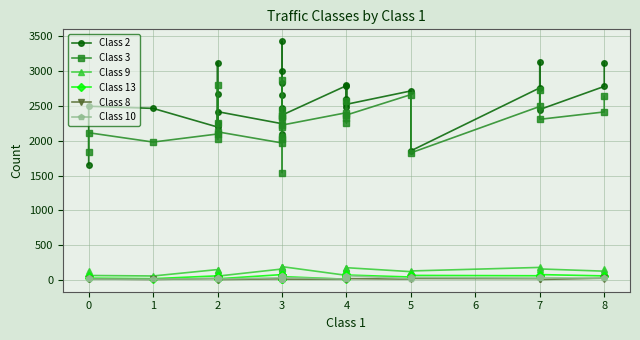

Is this an area chart (filled region under the line)?

No